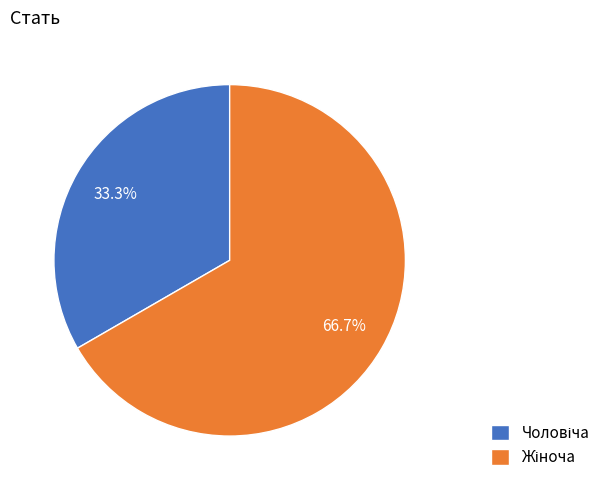

To the nearest percent, what is the difference between the largest and smallest slice percentages?

33%